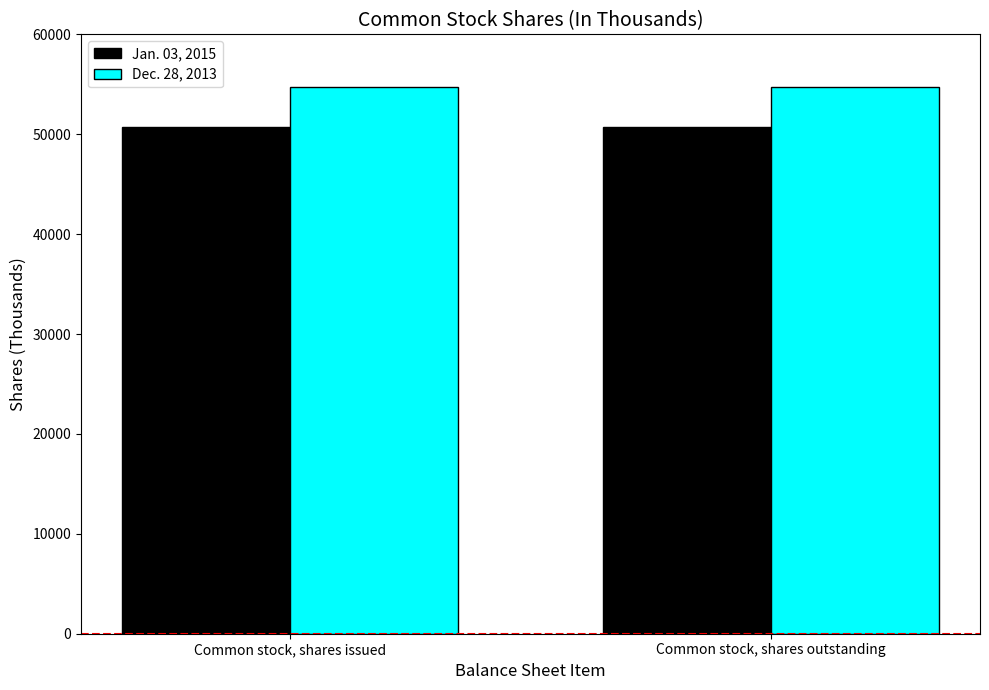

What is the label of the 2nd bar from the left?

Common stock, shares outstanding